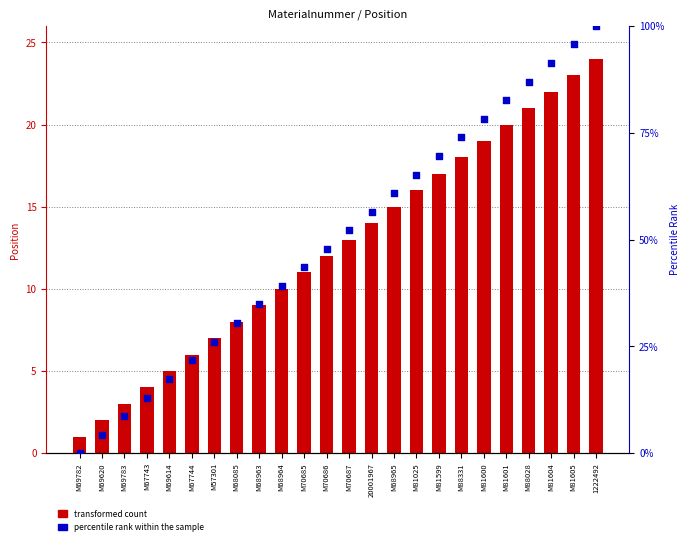

At which category is the sum across all series the highest?

1222492